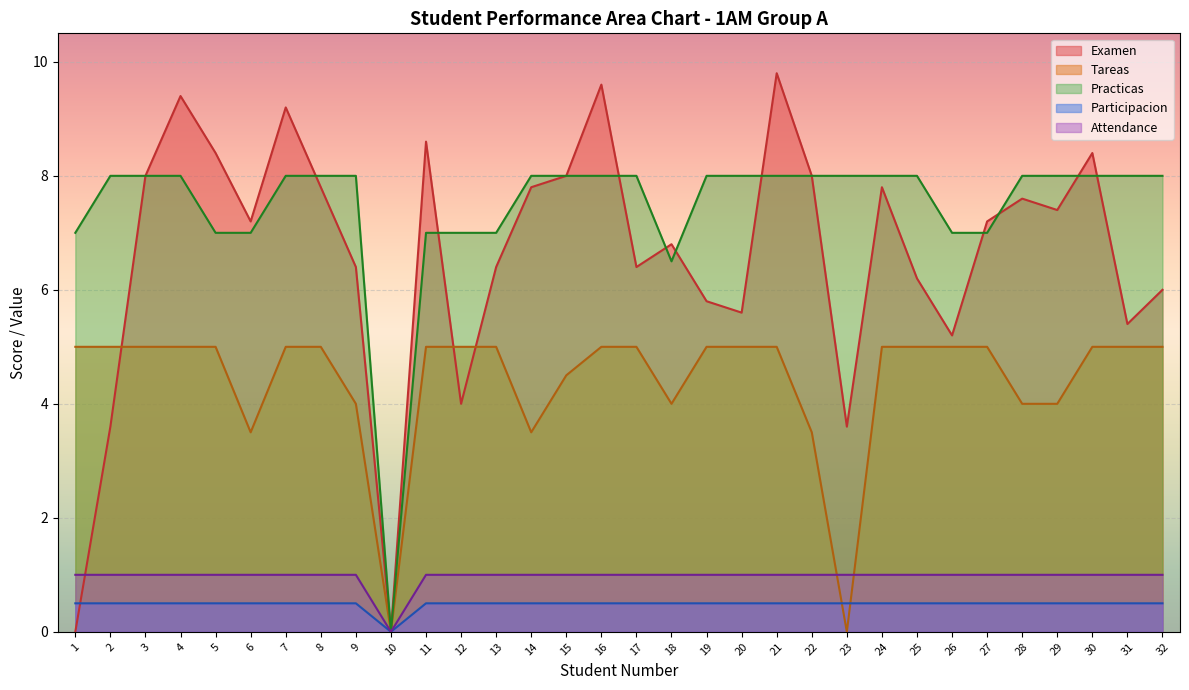

True or false: Examen has more than 1 points higher than both neighbors.

True